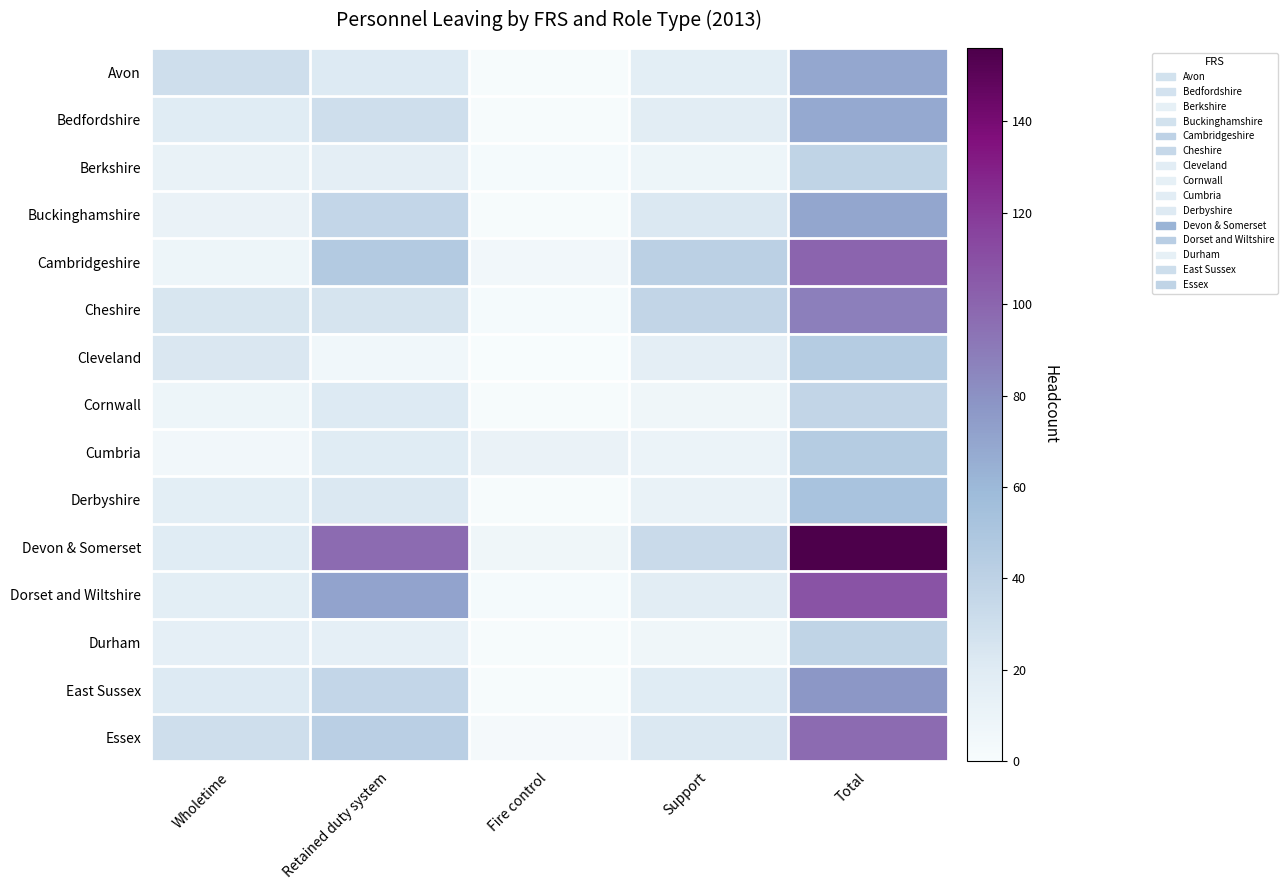

Which series has the largest total across all categories?

Devon & Somerset